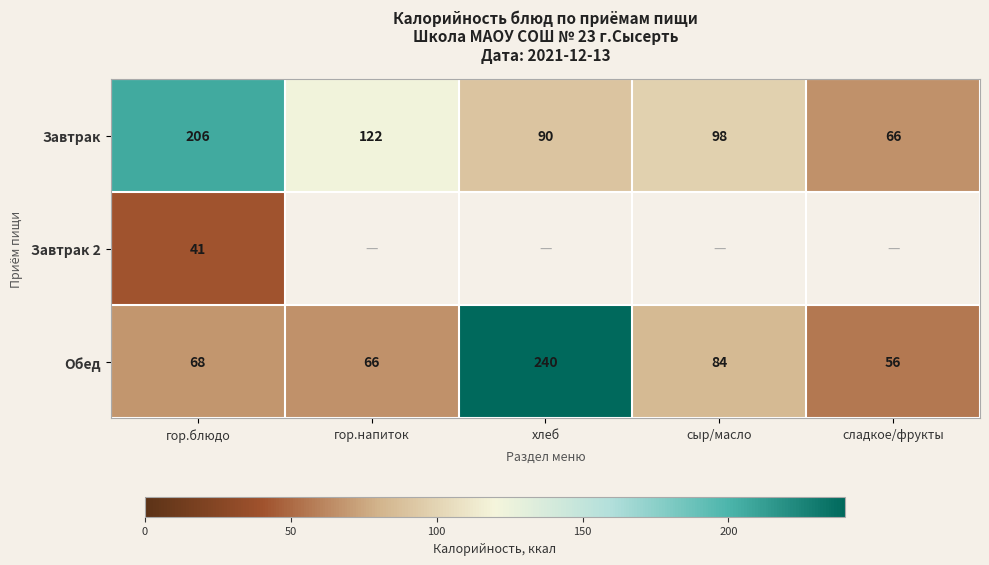

Is it true that Завтрак equals 109.1 at сладкое/фрукты?

False